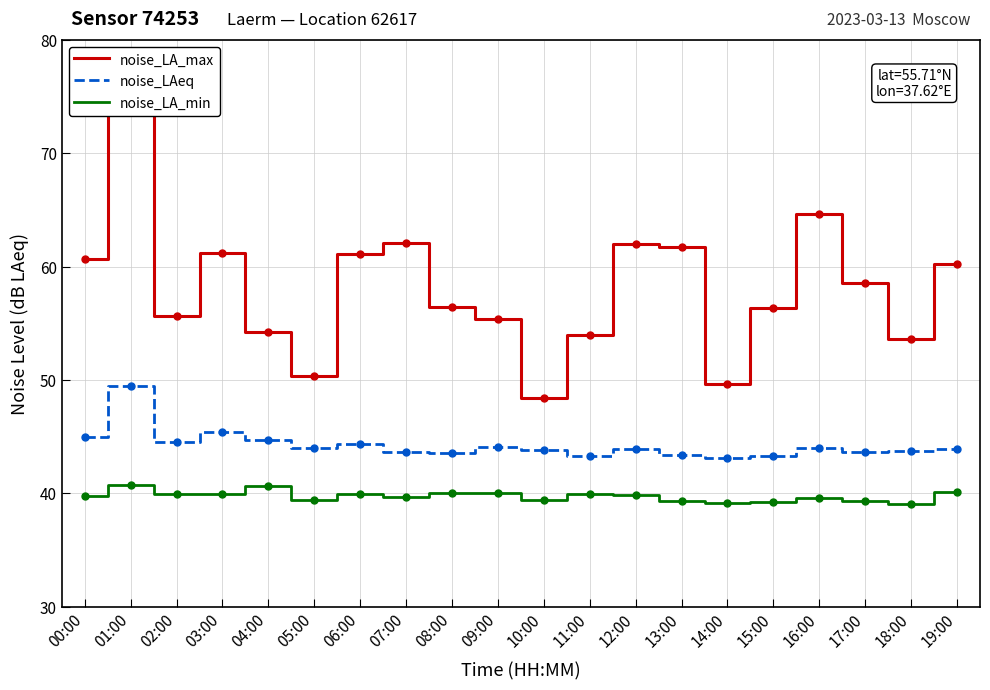

The value of noise_LA_max at 17:00 is 58.5. True or false?

True